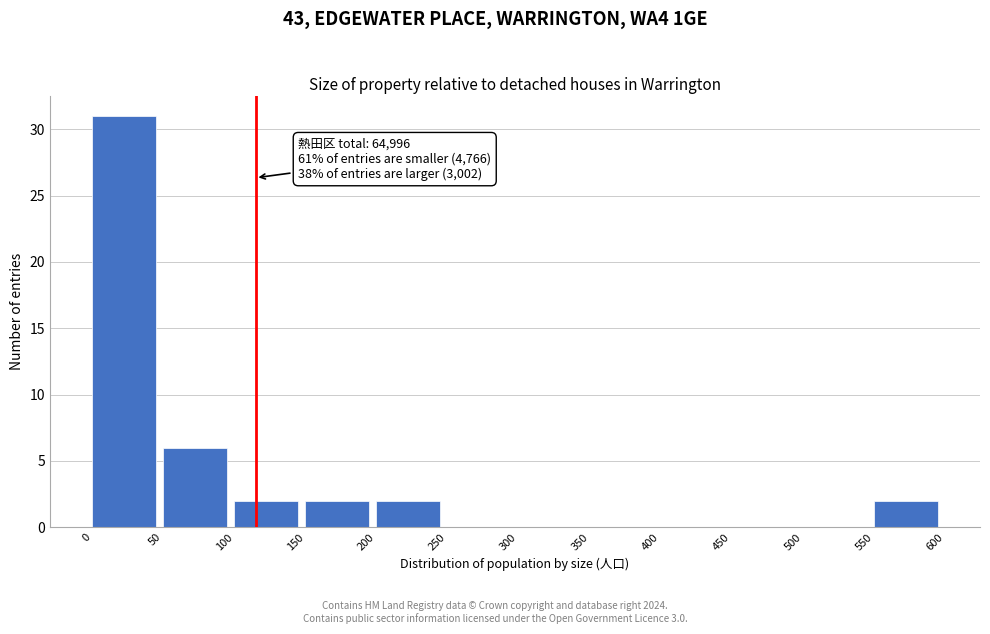

Over which range of the x-axis is the bar tallest?

0 to 50